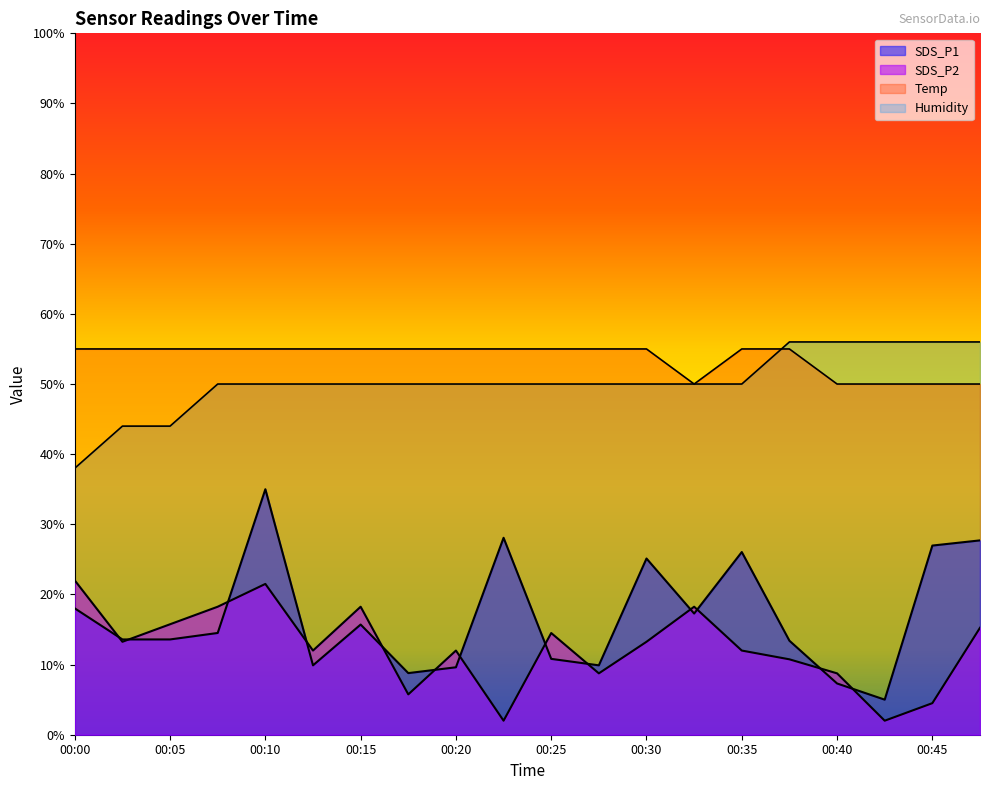

Rank the series at 00:12 from lowest to highest value.

SDS_P1, SDS_P2, Humidity, Temp